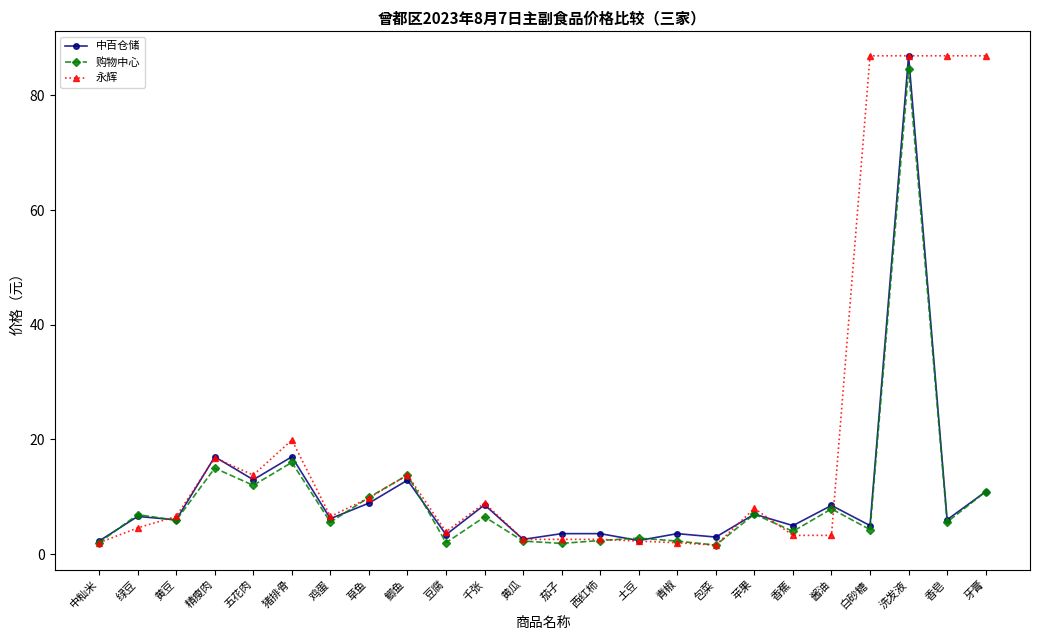

How many data points in 购物中心 are less than 5?

10